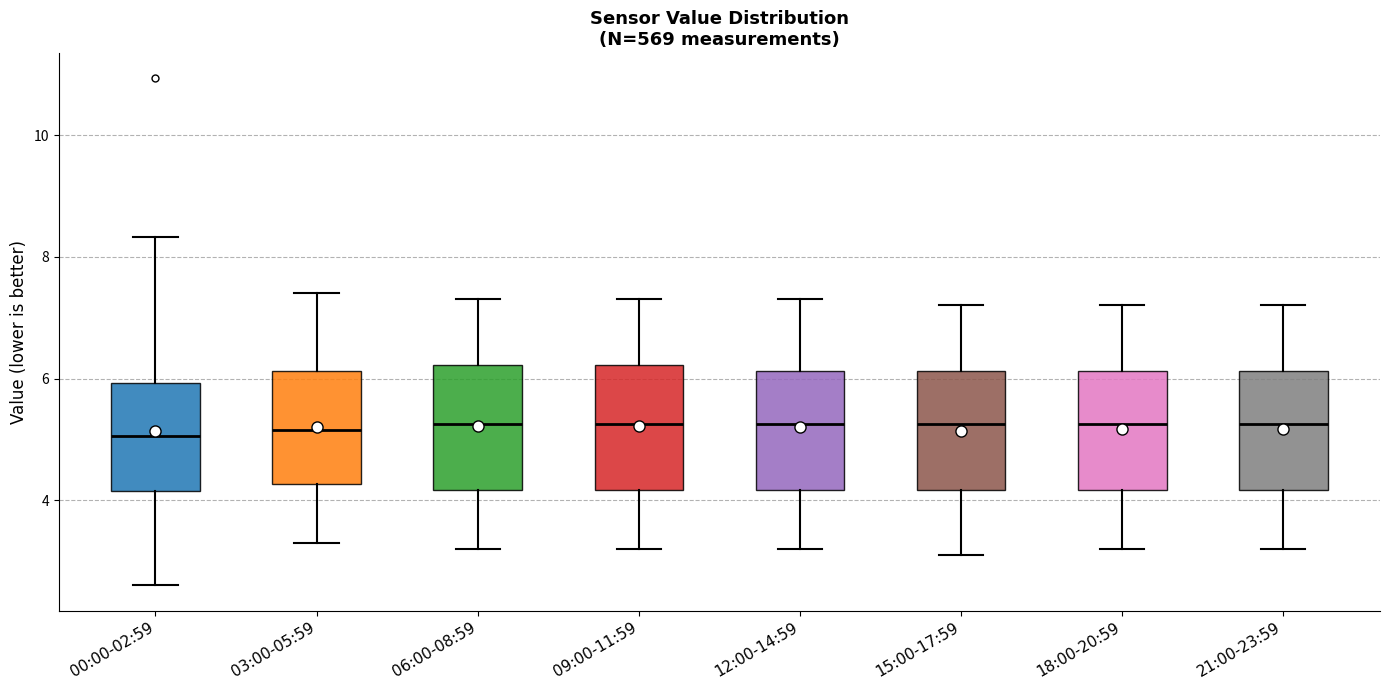

Reading left to right, transcribe this box plot: for each box, give where its median line is, the range the box spans, and where its two whiskers end, as read against the y-axis. The values are not printed on the chart, so give them approximately, as read against the axis.

00:00-02:59: median 5.0, box 4.2 to 6.0, whiskers 2.6 to 8.4
03:00-05:59: median 5.2, box 4.2 to 6.2, whiskers 3.4 to 7.4
06:00-08:59: median 5.2, box 4.2 to 6.2, whiskers 3.2 to 7.4
09:00-11:59: median 5.2, box 4.2 to 6.2, whiskers 3.2 to 7.4
12:00-14:59: median 5.2, box 4.2 to 6.2, whiskers 3.2 to 7.4
15:00-17:59: median 5.2, box 4.2 to 6.2, whiskers 3.2 to 7.2
18:00-20:59: median 5.2, box 4.2 to 6.2, whiskers 3.2 to 7.2
21:00-23:59: median 5.2, box 4.2 to 6.2, whiskers 3.2 to 7.2